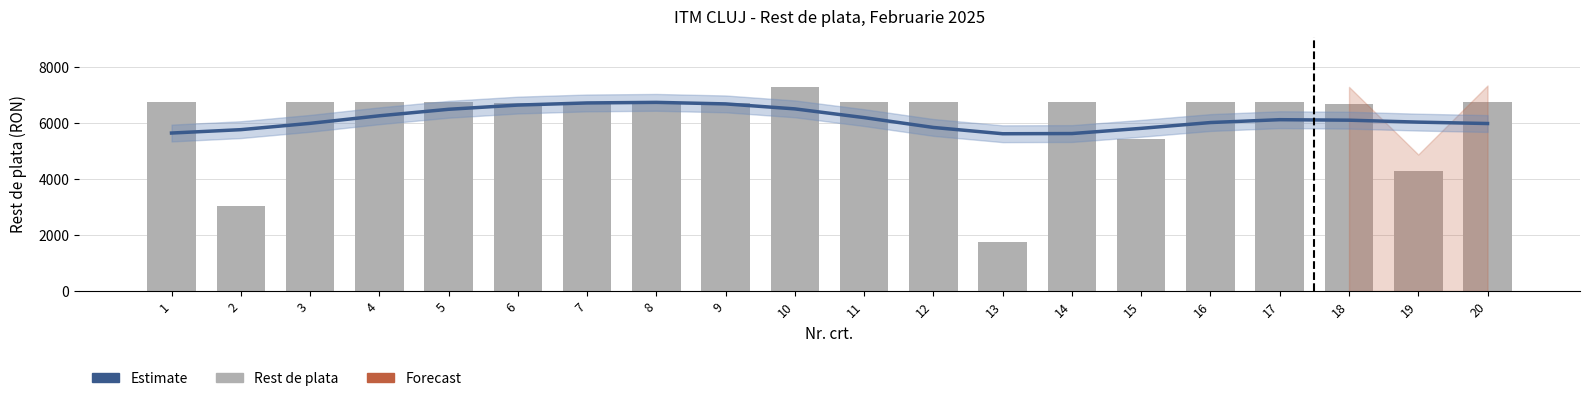

Which series has the widest spread of values?

Rest de plata